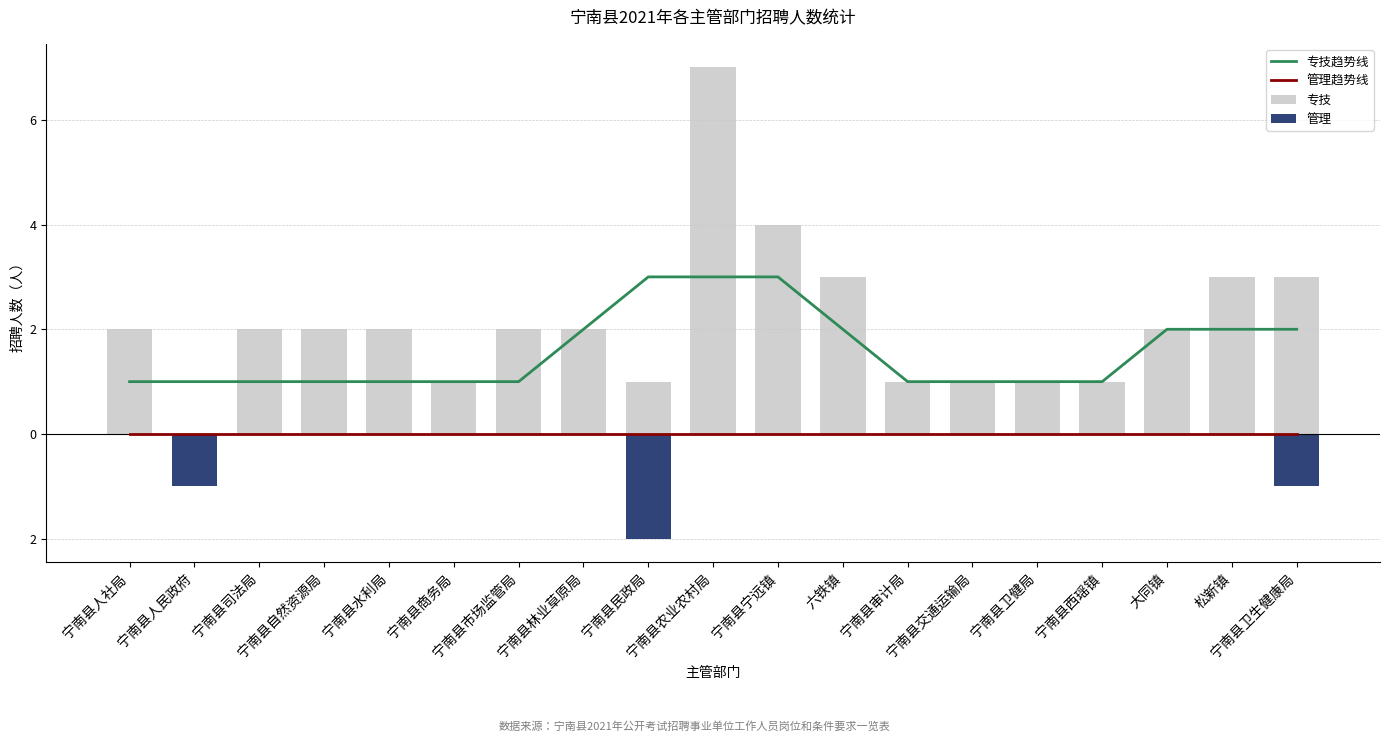

Does the chart contain any negative values?

Yes